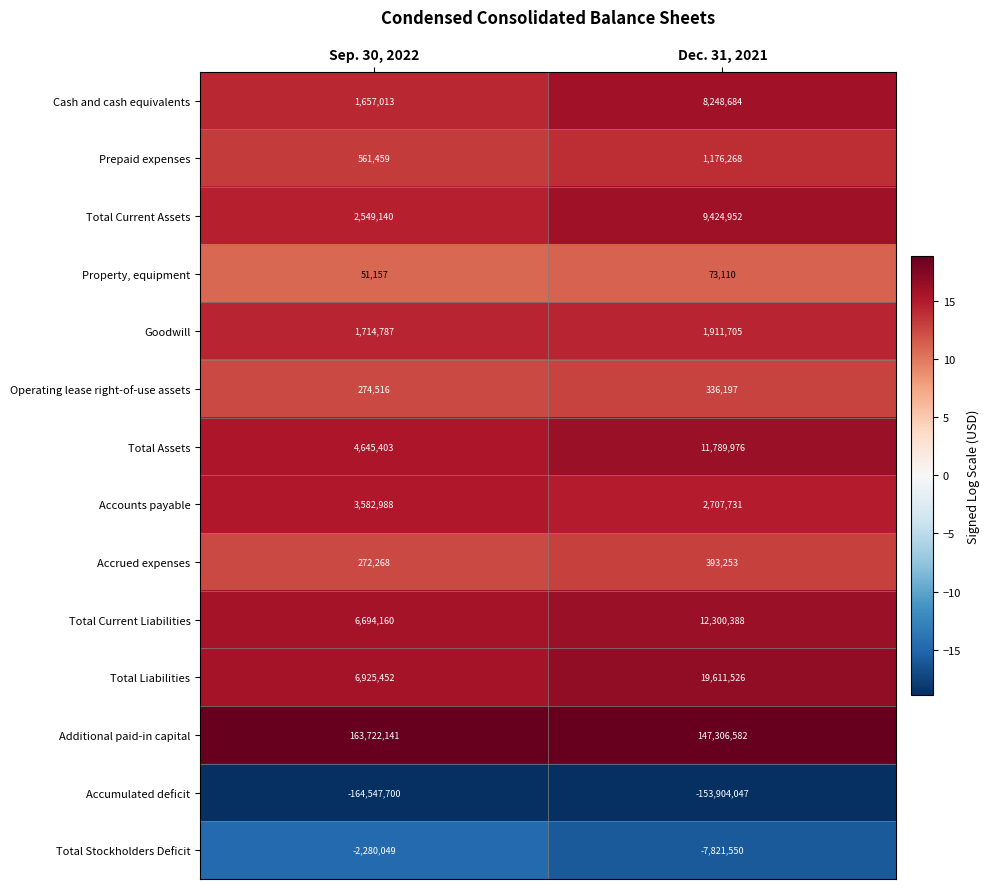

Which series has the largest total across all categories?

Additional paid-in capital